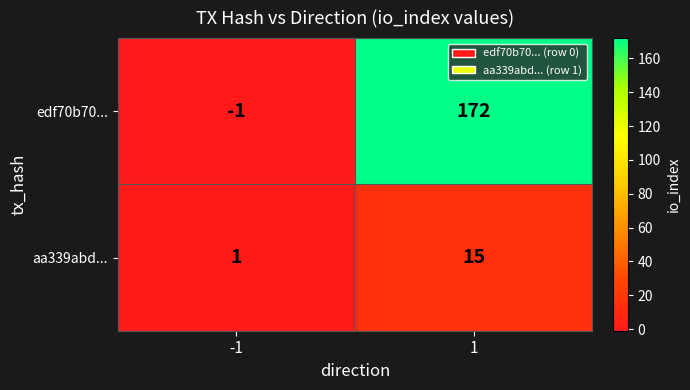

What is the sum of the edf70b70... values at -1 and 1?

171